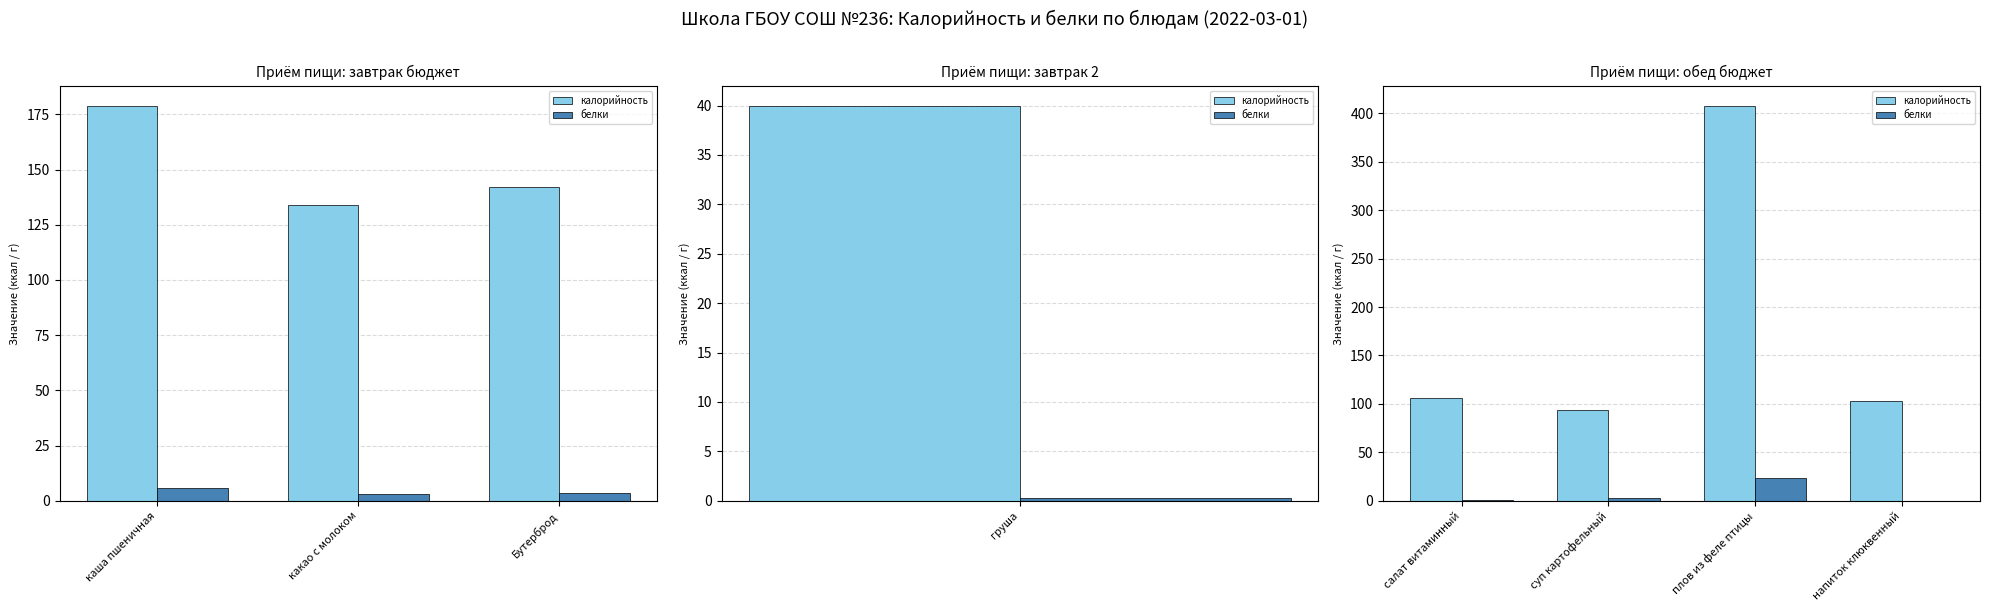

What is the value of the белки bar at the 4th from the left?

0.1